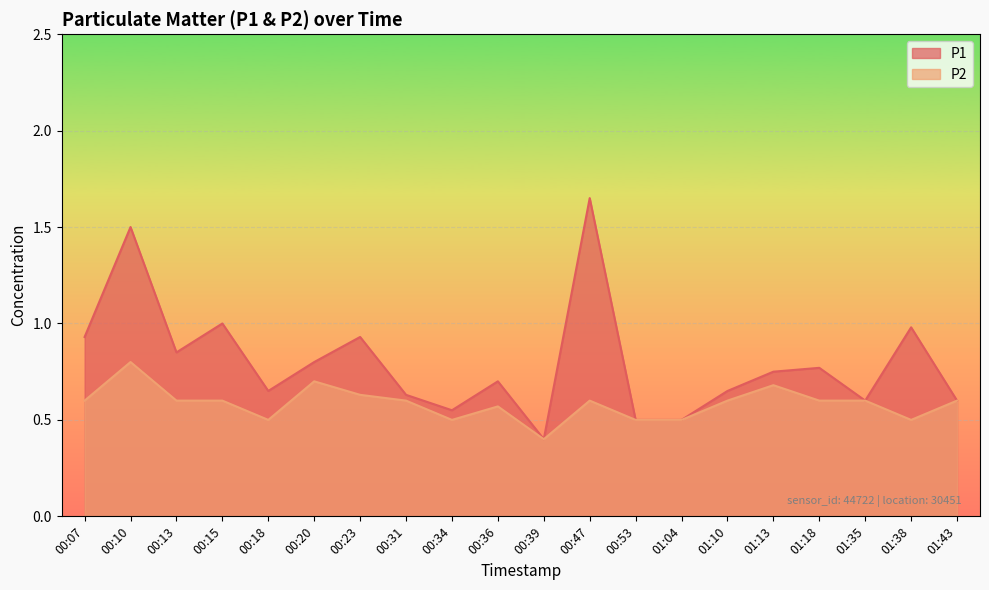

Does the chart display data point markers on the line(s)?

No